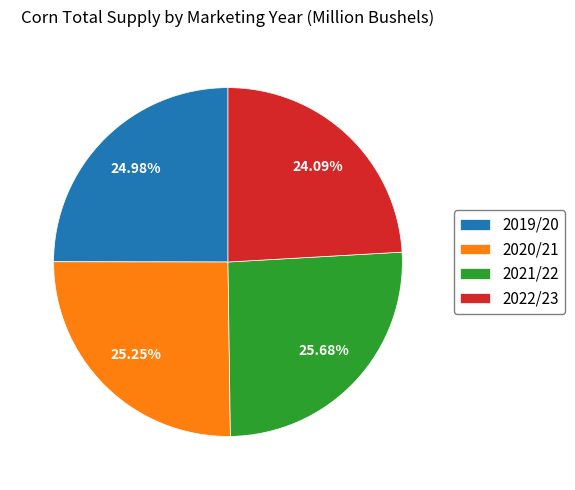

Approximately how many times larger is the value at 2022/23 compared to 2021/22?

0.9